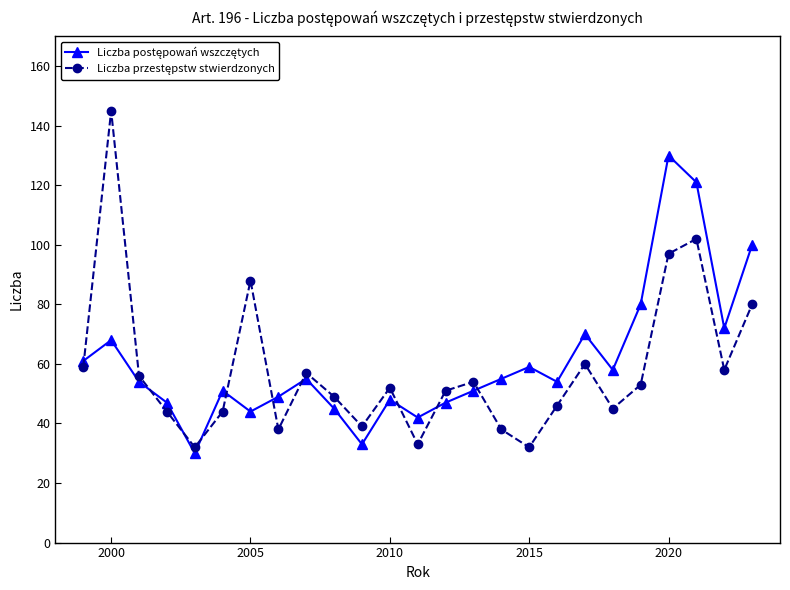

What is the smallest value displayed?

30